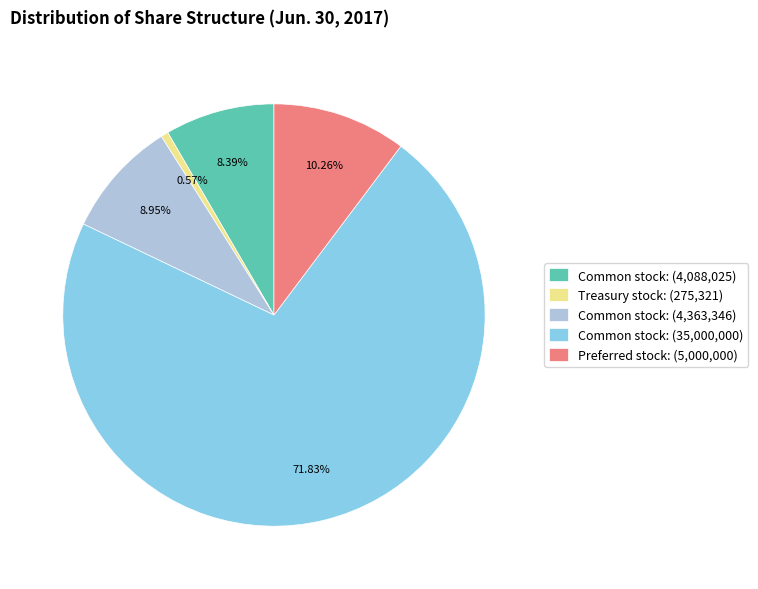

Rank the categories by value from highest to lowest.

Common stock: (35,000,000), Preferred stock: (5,000,000), Common stock: (4,363,346), Common stock: (4,088,025), Treasury stock: (275,321)